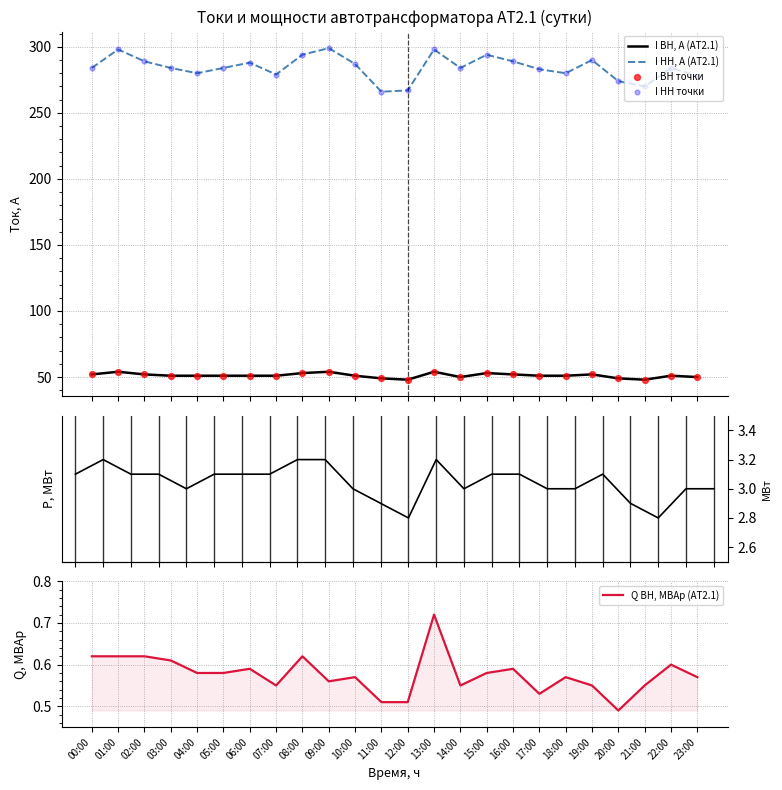

Which series reaches the maximum Y coordinate?

I НН, А (АТ2.1)